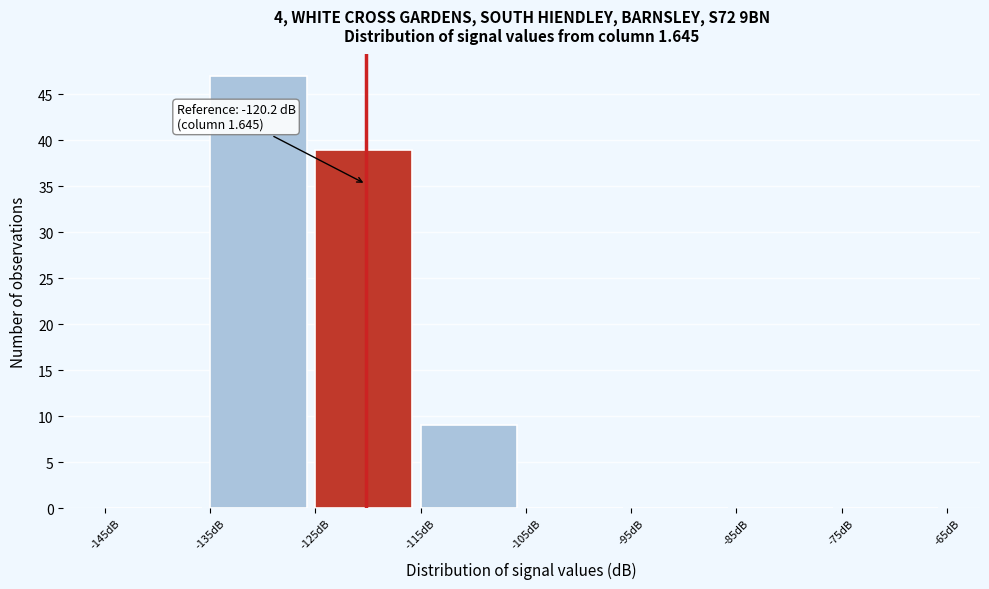

Over which range of the x-axis is the bar tallest?

-135 to -125